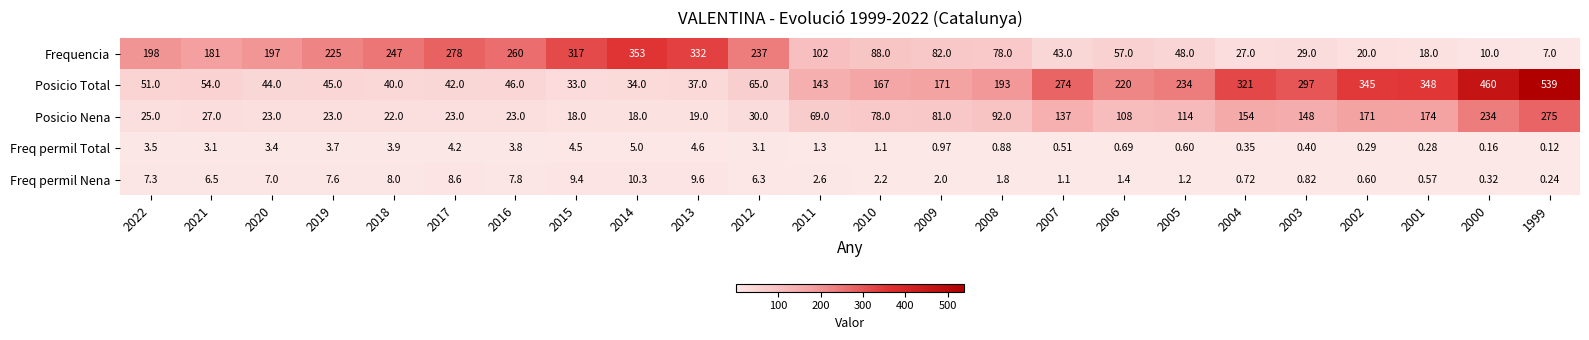

How many categories are shown in the chart?

24